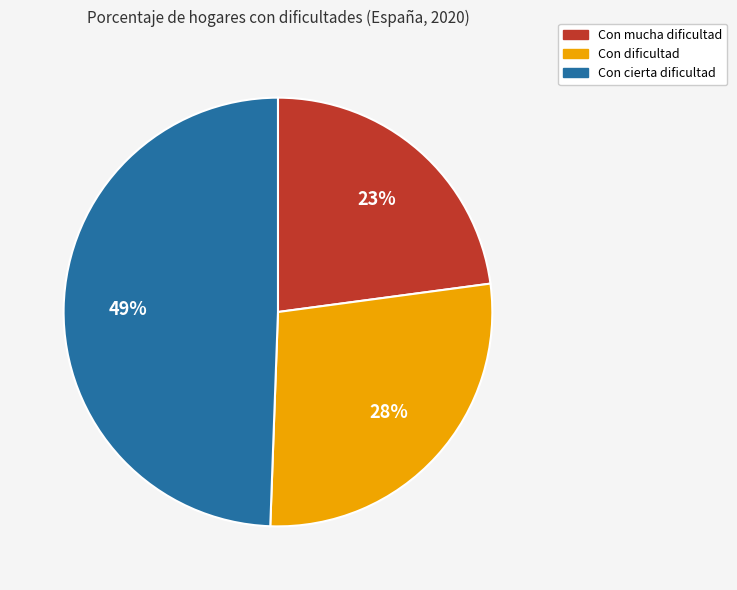

Do Con cierta dificultad and Con mucha dificultad together represent more than half of the pie?

Yes